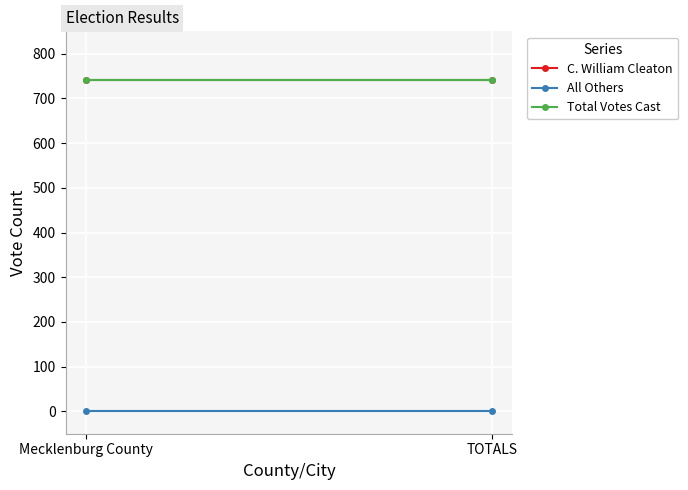

Which series has the widest spread of values?

C. William Cleaton